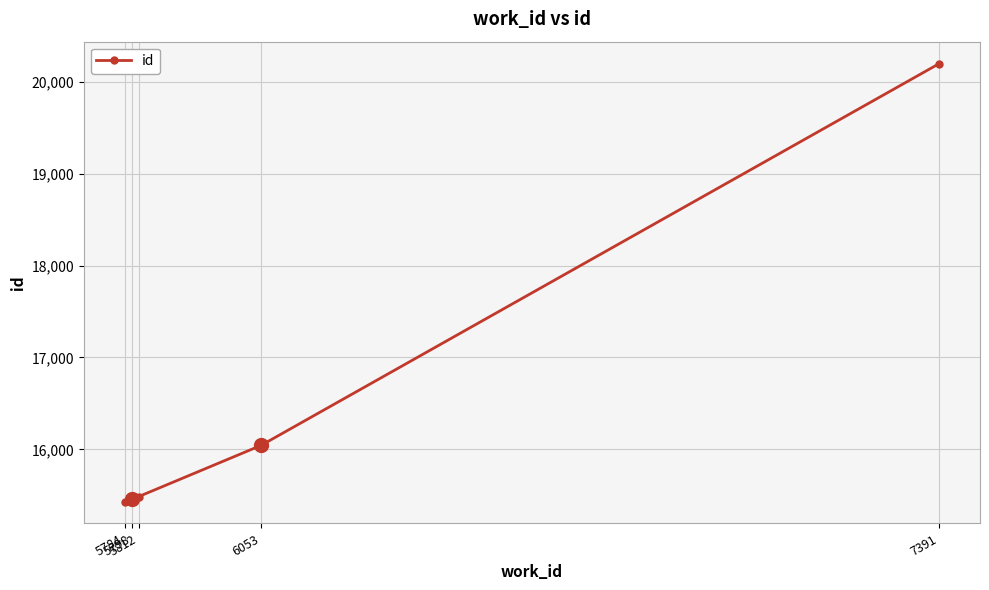

What value does the data have at 5798, to the nearest 100?

15500